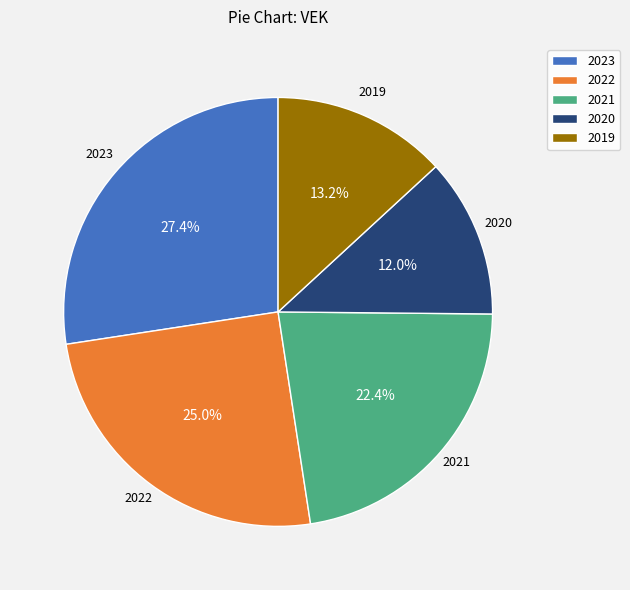

Which slice is the smallest?

2020